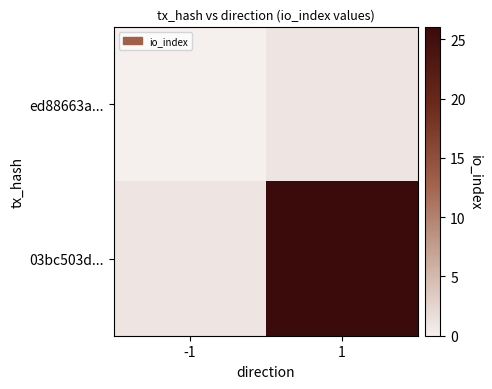

Between 1 and -1, which is larger?

1